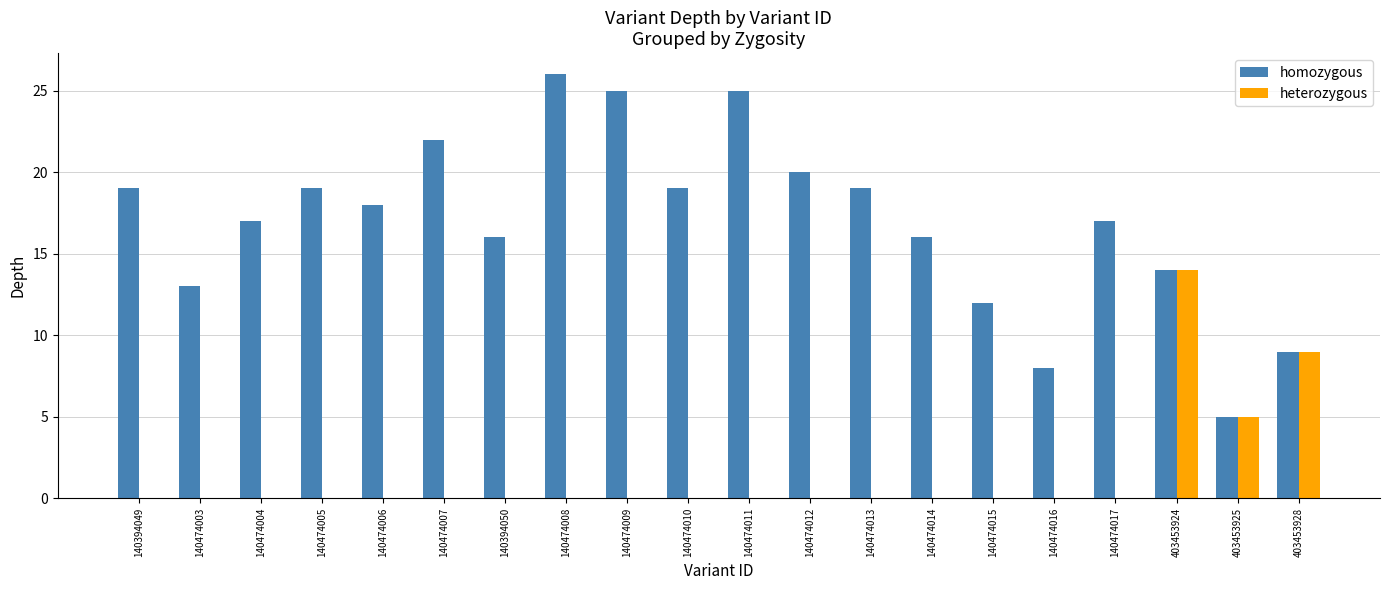

Reading left to right, what are all the values shown in this chart?

homozygous: 19	13	17	19	18	22	16	26	25	19	25	20	19	16	12	8	17	14	5	9
heterozygous: 0	0	0	0	0	0	0	0	0	0	0	0	0	0	0	0	0	14	5	9